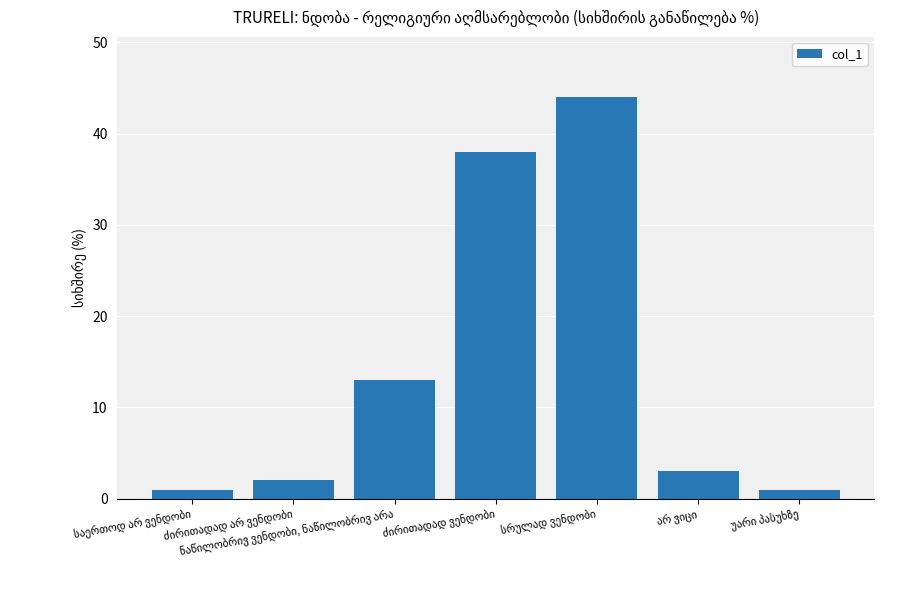

What is the greatest value displayed?

44